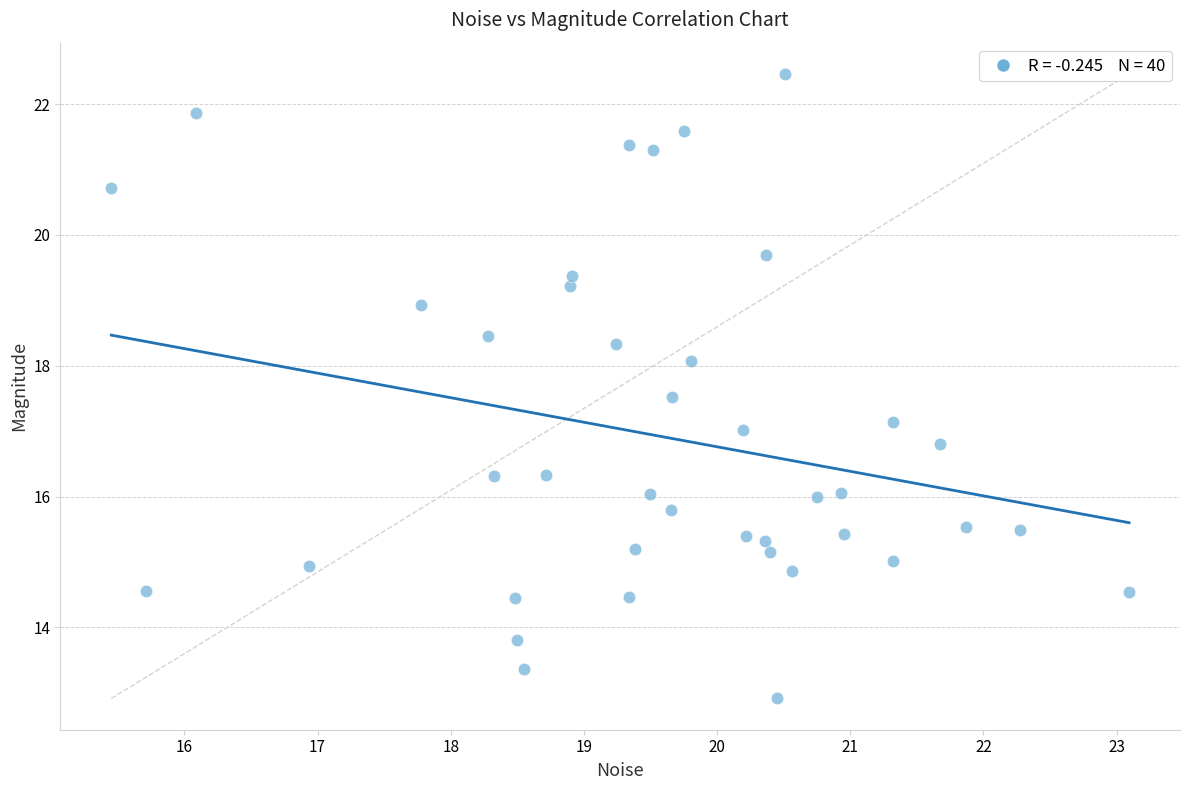

What is the range of Y values (max minus min)?

9.5